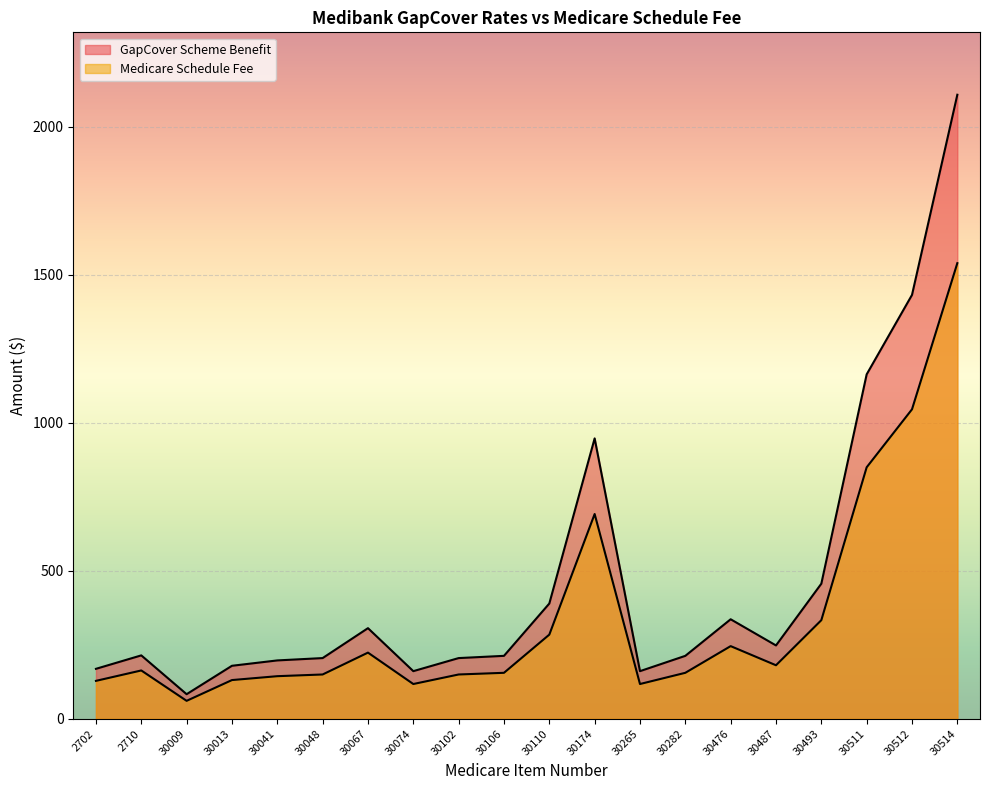

What value does the Medicare Schedule Fee series have at 30102?

149.8